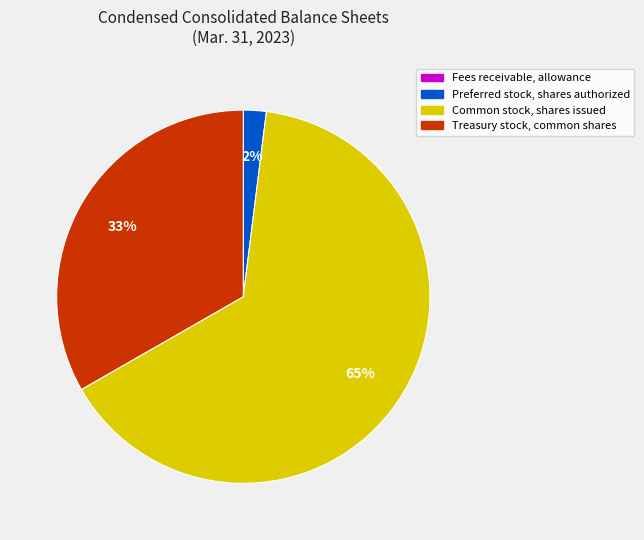

To the nearest percent, what is the average slice percentage?

25%